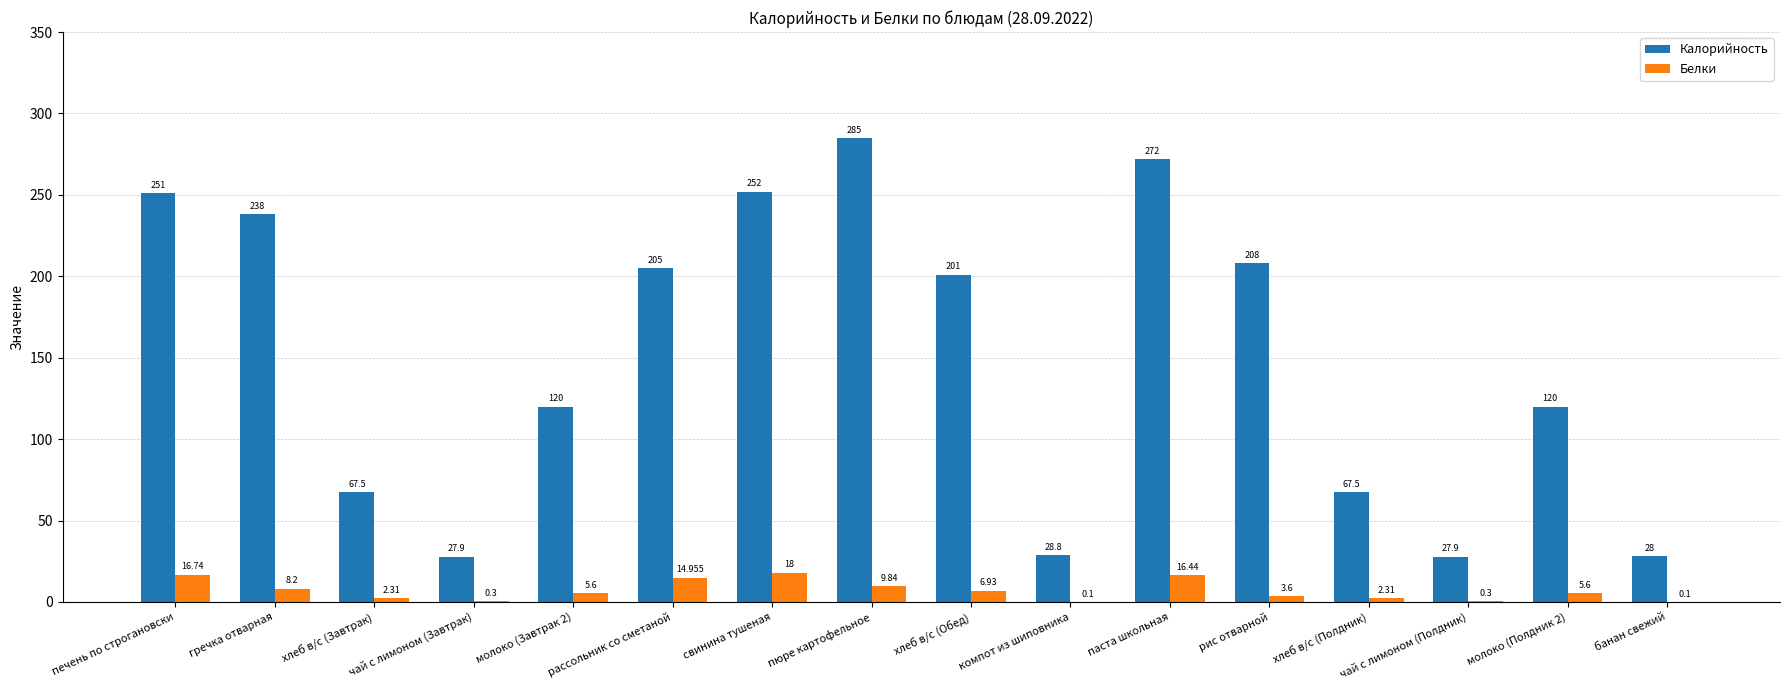

At which category is the sum across all series the highest?

пюре картофельное